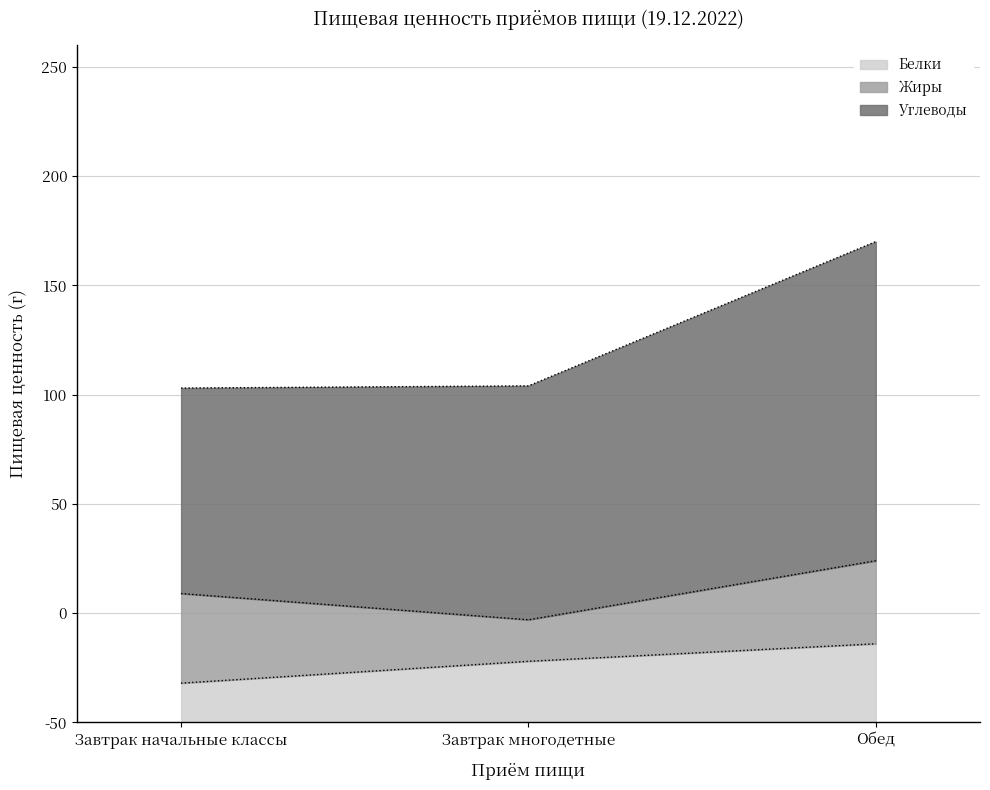

Rank the series by their maximum value, from lowest to highest.

Белки, Жиры, Углеводы